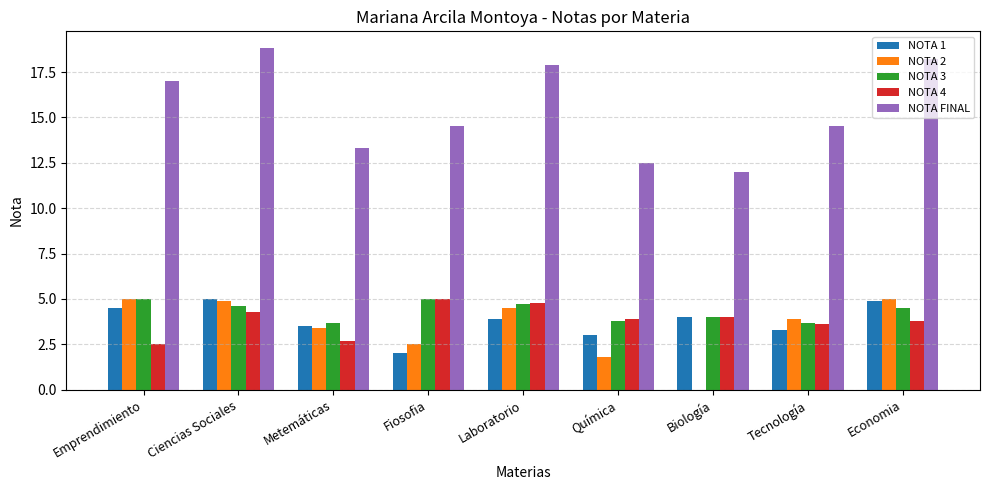

What is the greatest value displayed?

18.8